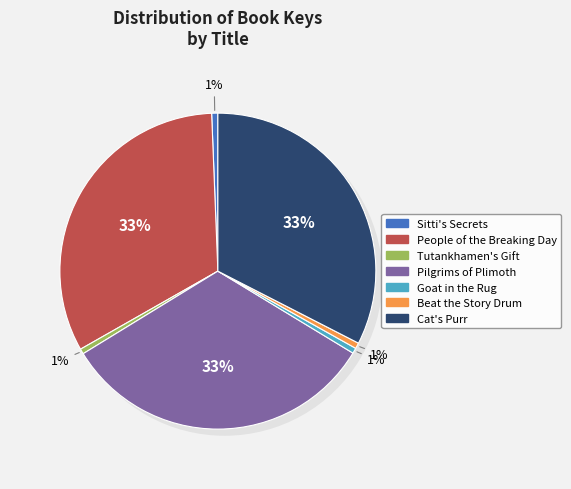

The People of the Breaking Day slice represents 33% of the pie. True or false?

True